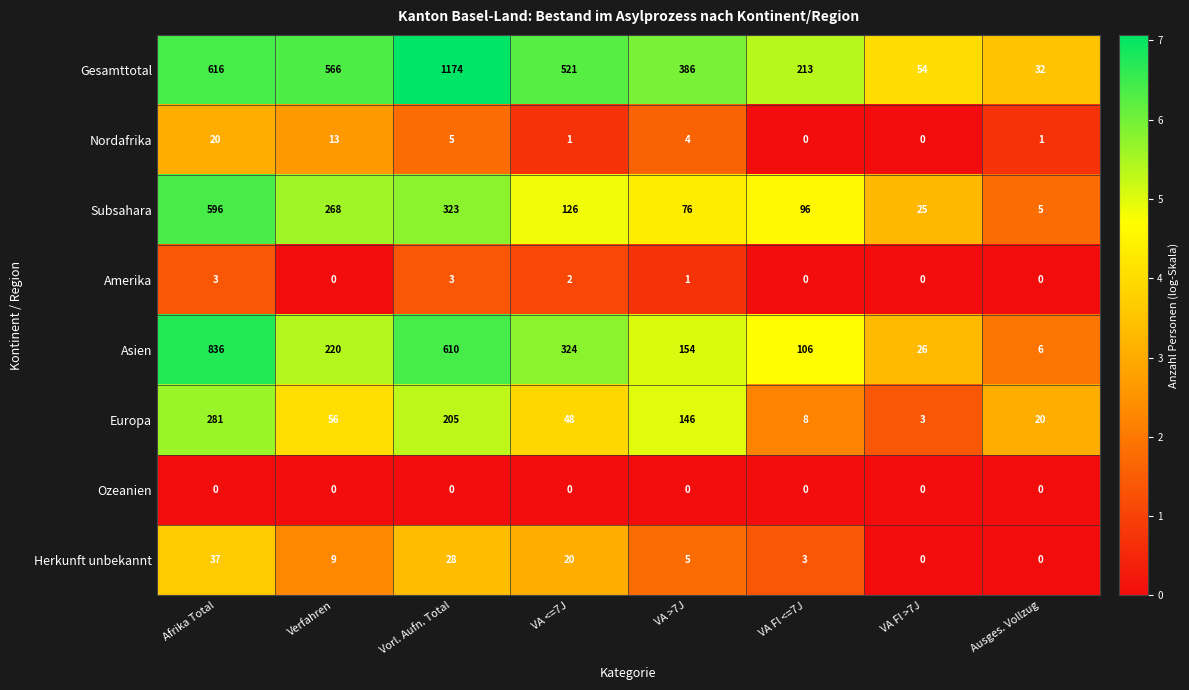

Count the number of data series in this chart.

8